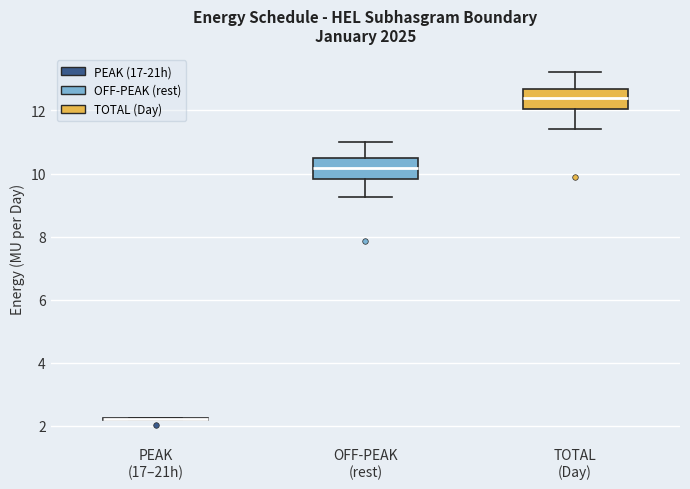

Reading left to right, transcribe this box plot: for each box, give where its median line is, the range the box spans, and where its two whiskers end, as read against the y-axis. The values are not printed on the chart, so give them approximately, as read against the axis.

PEAK (17–21h): box collapsed to a line at 2.2, whiskers 2.2 to 2.2
OFF-PEAK (rest): median 10.2, box 9.8 to 10.4, whiskers 9.2 to 11.0
TOTAL (Day): median 12.4, box 12.0 to 12.6, whiskers 11.4 to 13.2